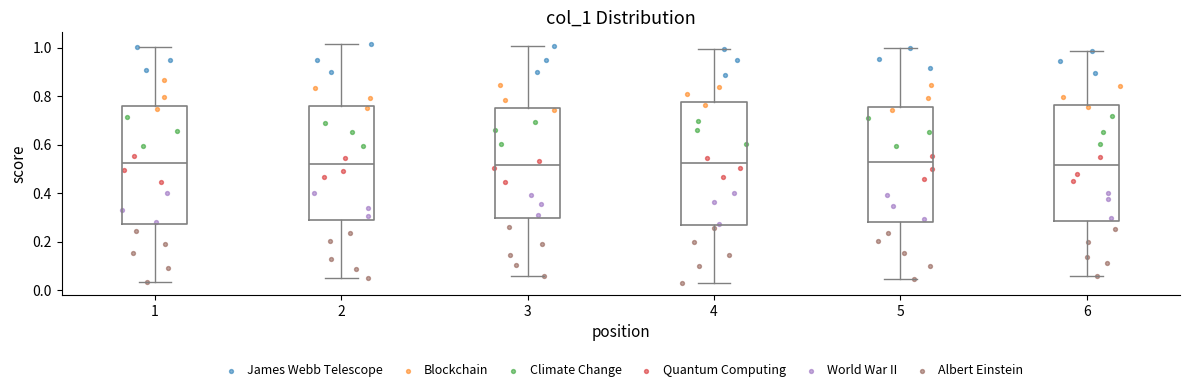

Reading left to right, transcribe this box plot: for each box, give where its median line is, the range the box spans, and where its two whiskers end, as read against the y-axis. The values are not printed on the chart, so give them approximately, as read against the axis.

1: median 0.52, box 0.28 to 0.76, whiskers 0.04 to 1.00
2: median 0.52, box 0.30 to 0.76, whiskers 0.06 to 1.02
3: median 0.52, box 0.30 to 0.76, whiskers 0.06 to 1.00
4: median 0.52, box 0.26 to 0.78, whiskers 0.04 to 1.00
5: median 0.52, box 0.28 to 0.76, whiskers 0.04 to 1.00
6: median 0.52, box 0.28 to 0.76, whiskers 0.06 to 0.98